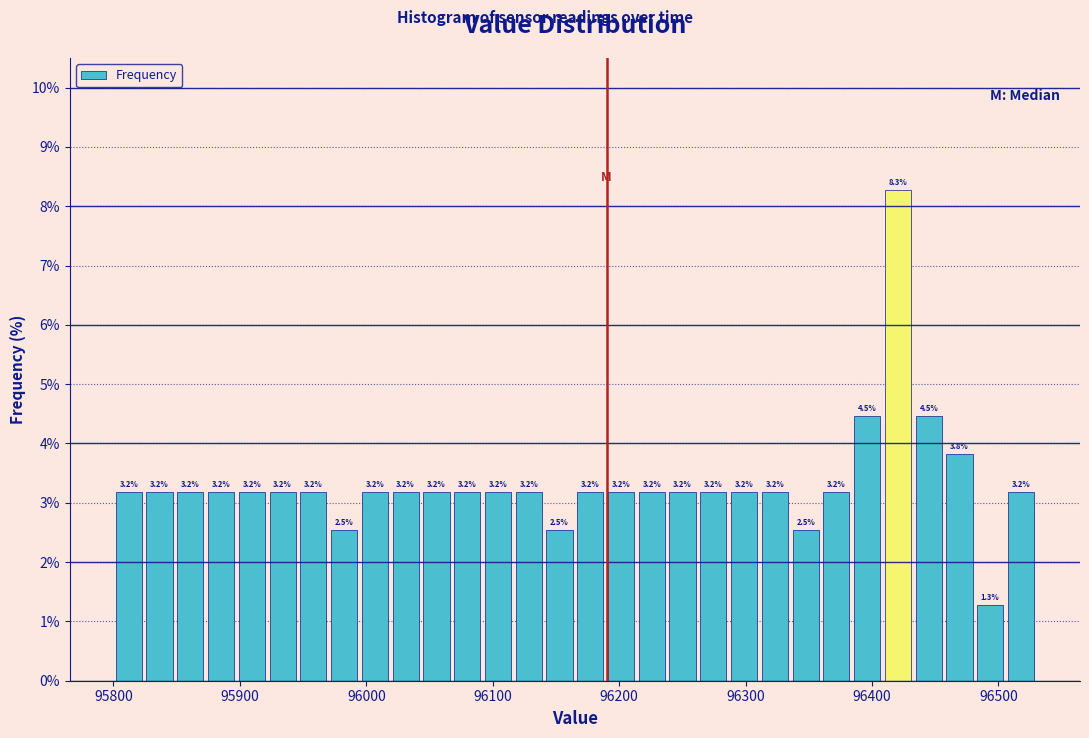

Read against the x-axis, roughly where is the centre of the tallest bar?

96420